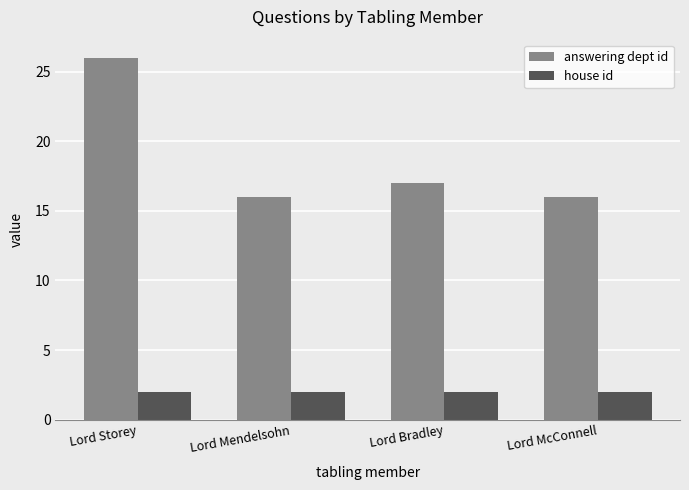

At how many categories does at least one series exceed 19?

1